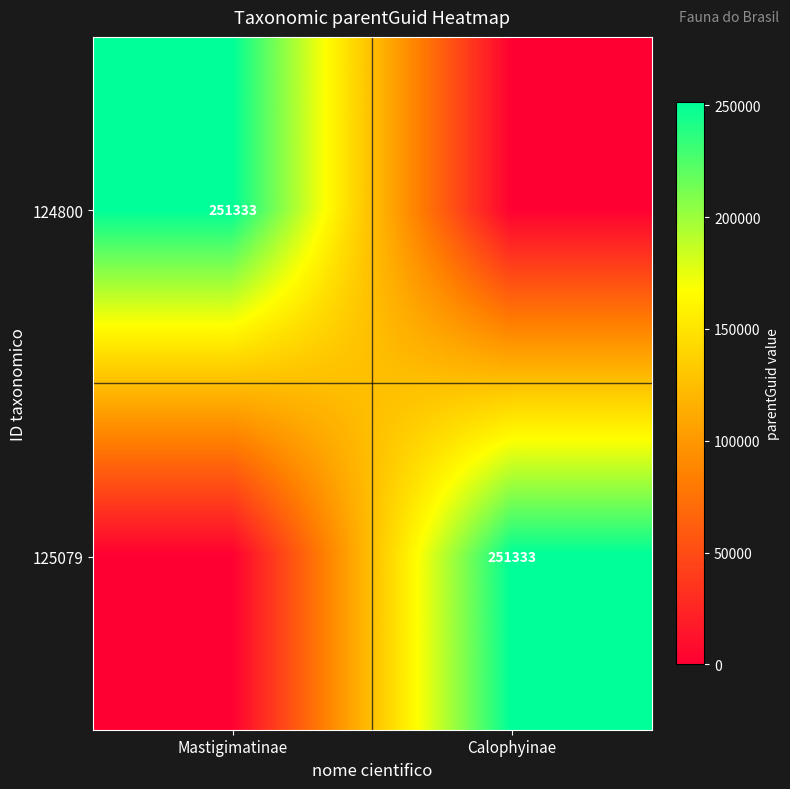

True or false: 125079 has a value of 251333 at Calophyinae.

True